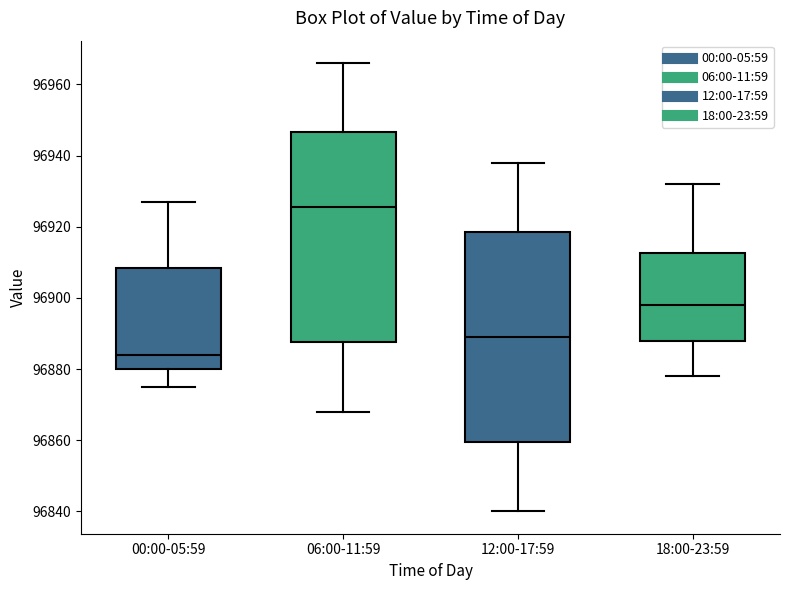

Reading left to right, transcribe this box plot: for each box, give where its median line is, the range the box spans, and where its two whiskers end, as read against the y-axis. The values are not printed on the chart, so give them approximately, as read against the axis.

00:00-05:59: median 96884, box 96880 to 96908, whiskers 96876 to 96928
06:00-11:59: median 96926, box 96888 to 96946, whiskers 96868 to 96966
12:00-17:59: median 96890, box 96860 to 96918, whiskers 96840 to 96938
18:00-23:59: median 96898, box 96888 to 96912, whiskers 96878 to 96932